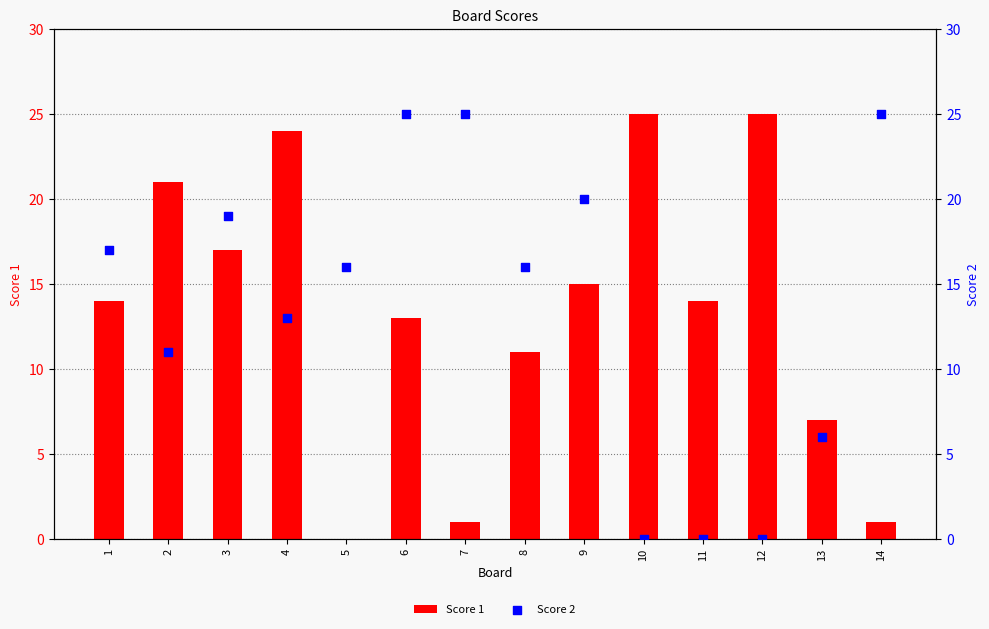

Is the value of Score 2 at 5 greater than the value of Score 1 at 9?

Yes